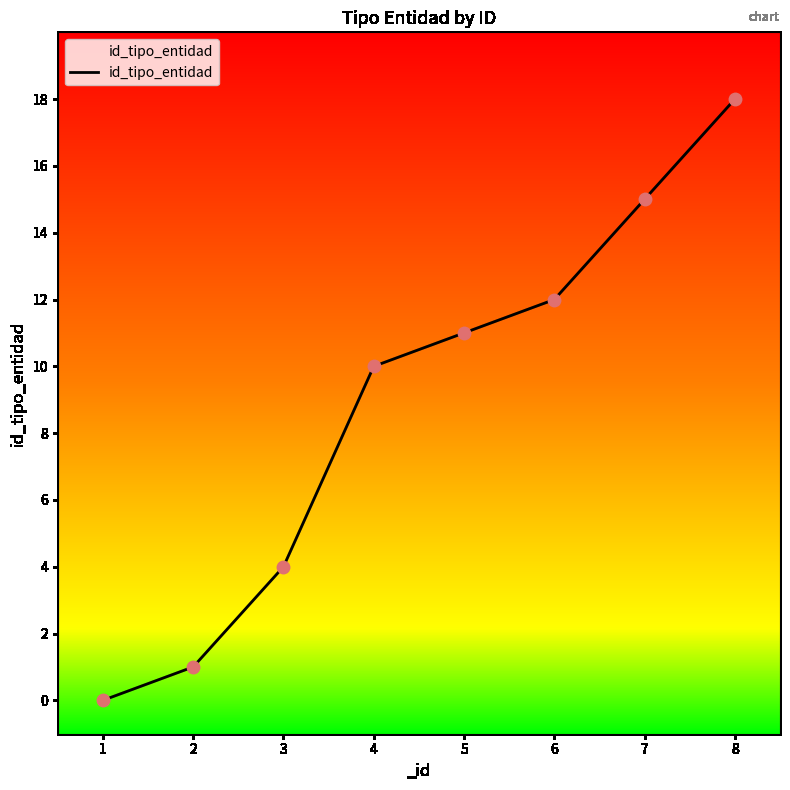

Approximately how many times larger is the value at 6 compared to 7?

0.8